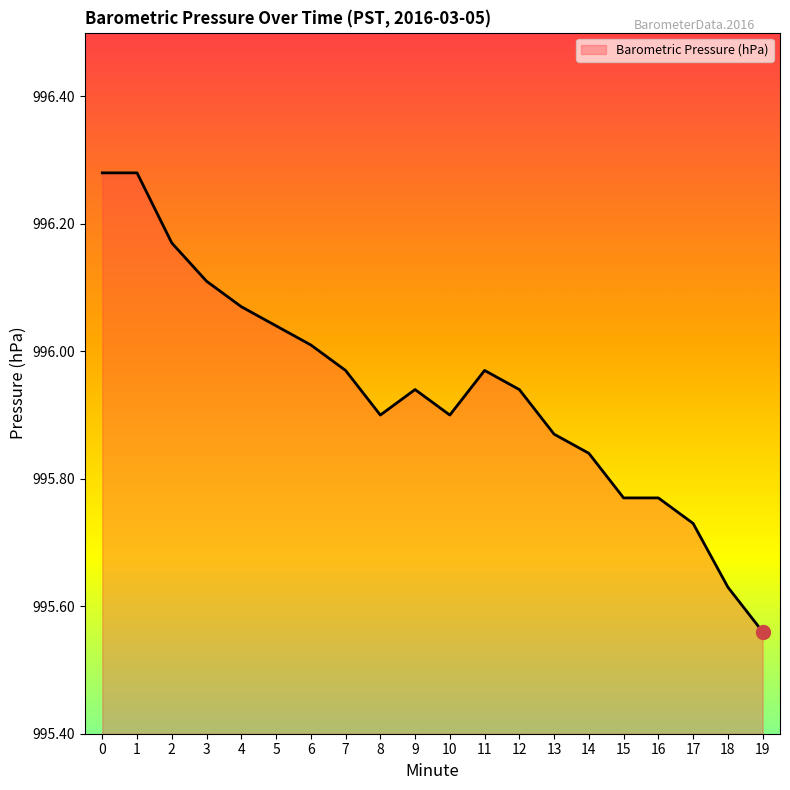

How many series are shown in this chart?

1